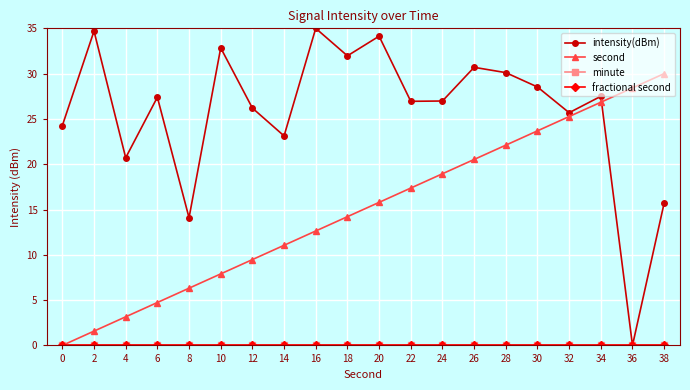

True or false: intensity(dBm) has a value of 28.5 at 30.

True